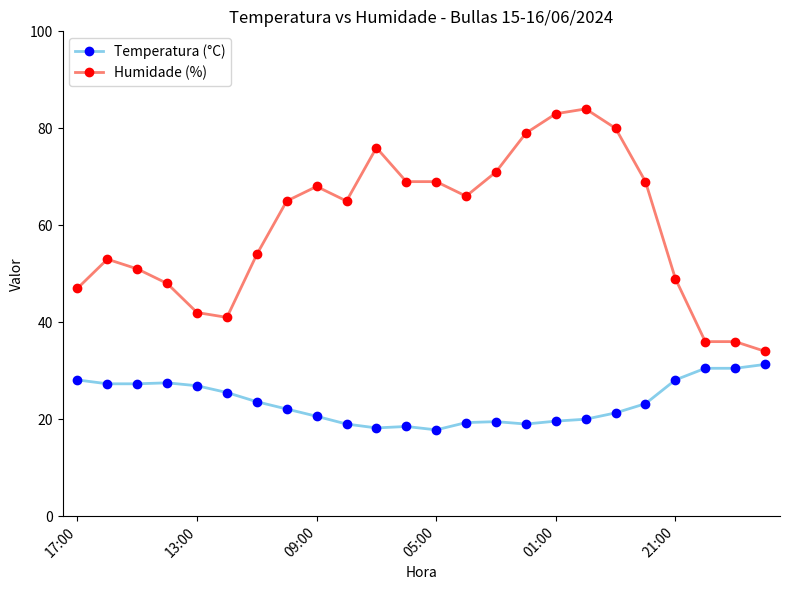

What is the value of the Temperatura (°C) point at the 24th from the left?

31.3